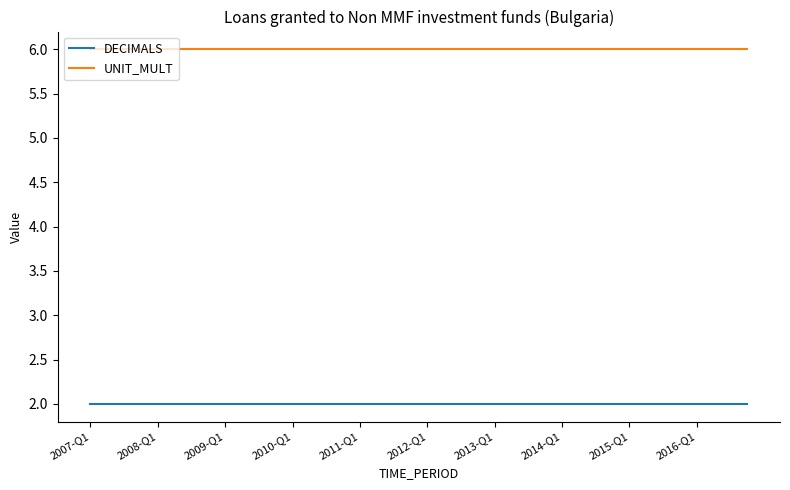

Rank the series by their maximum value, from lowest to highest.

DECIMALS, UNIT_MULT